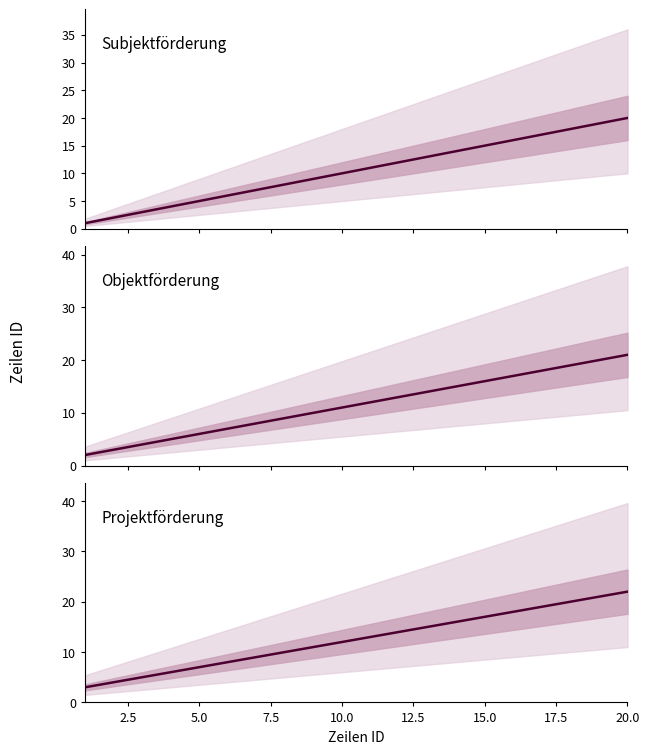

True or false: Projektförderung and Objektförderung intersect in this chart.

False